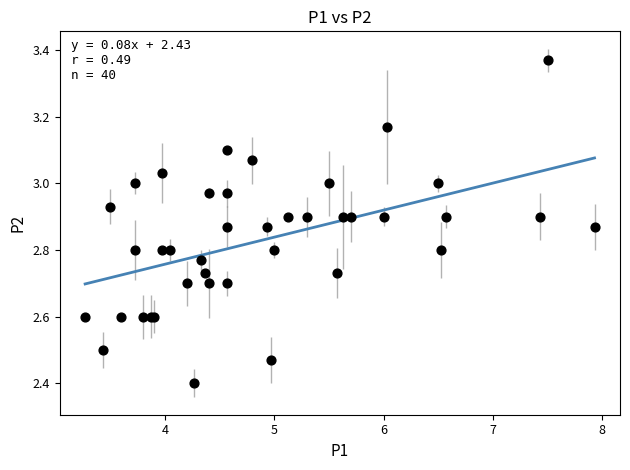

What Y value in the scatter plot is closest to 2?

2.4